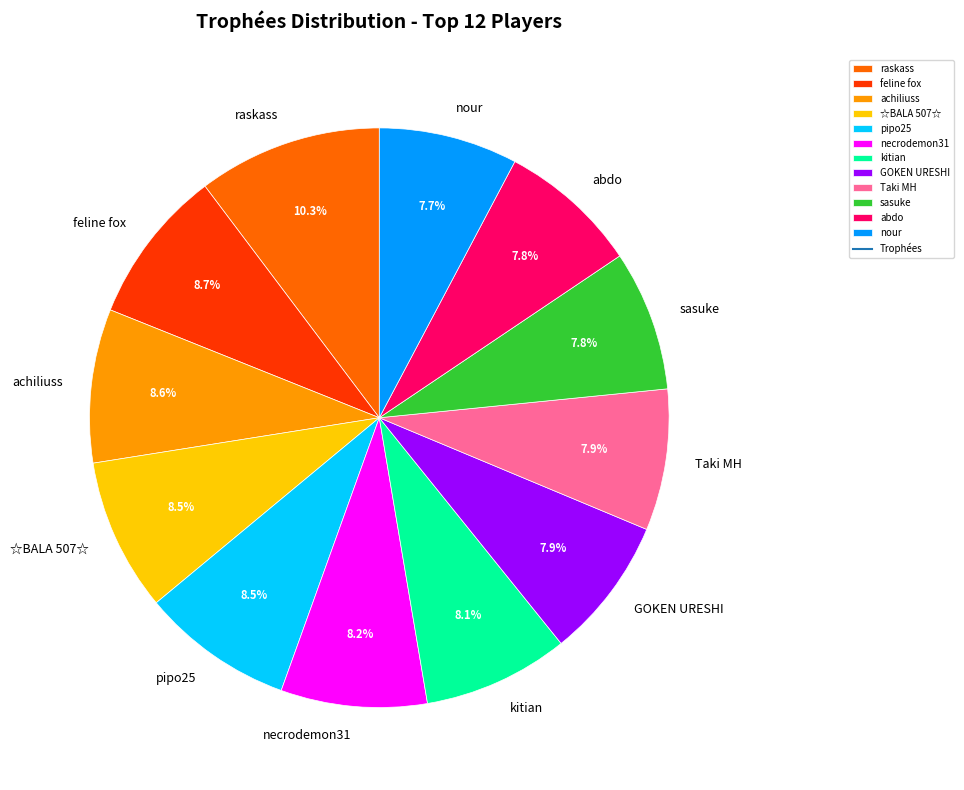

What percentage is NOT represented by necrodemon31?

91.8%